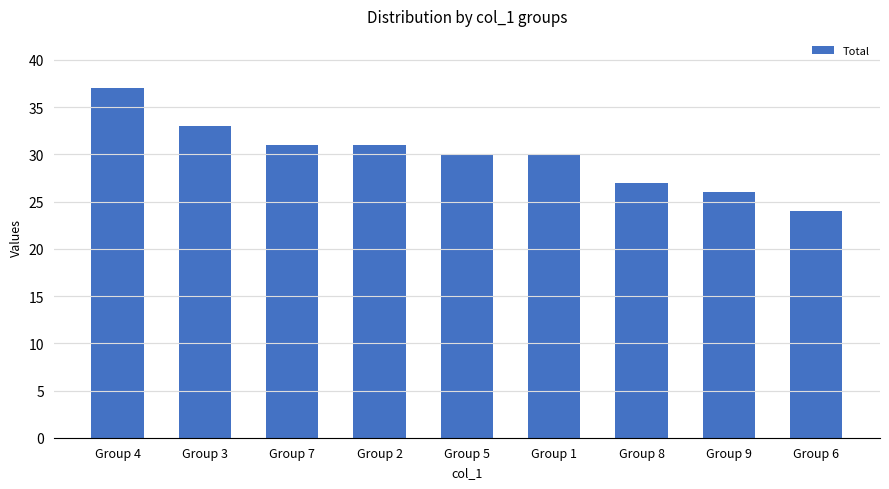

How many series are shown in this chart?

1